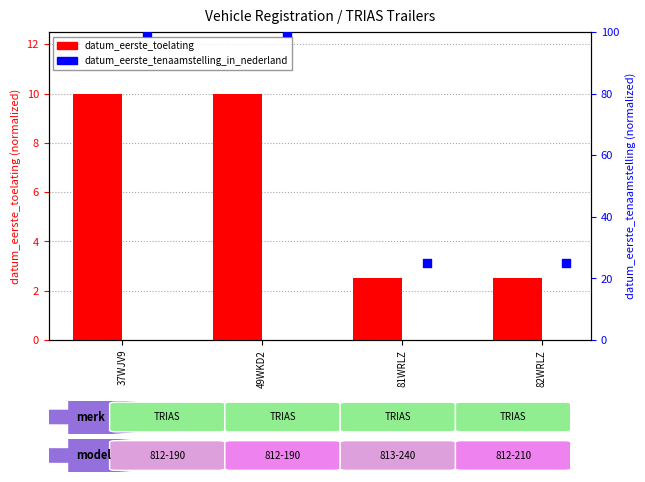

Which series has the widest spread of Y values?

datum_eerste_tenaamstelling_in_nederland